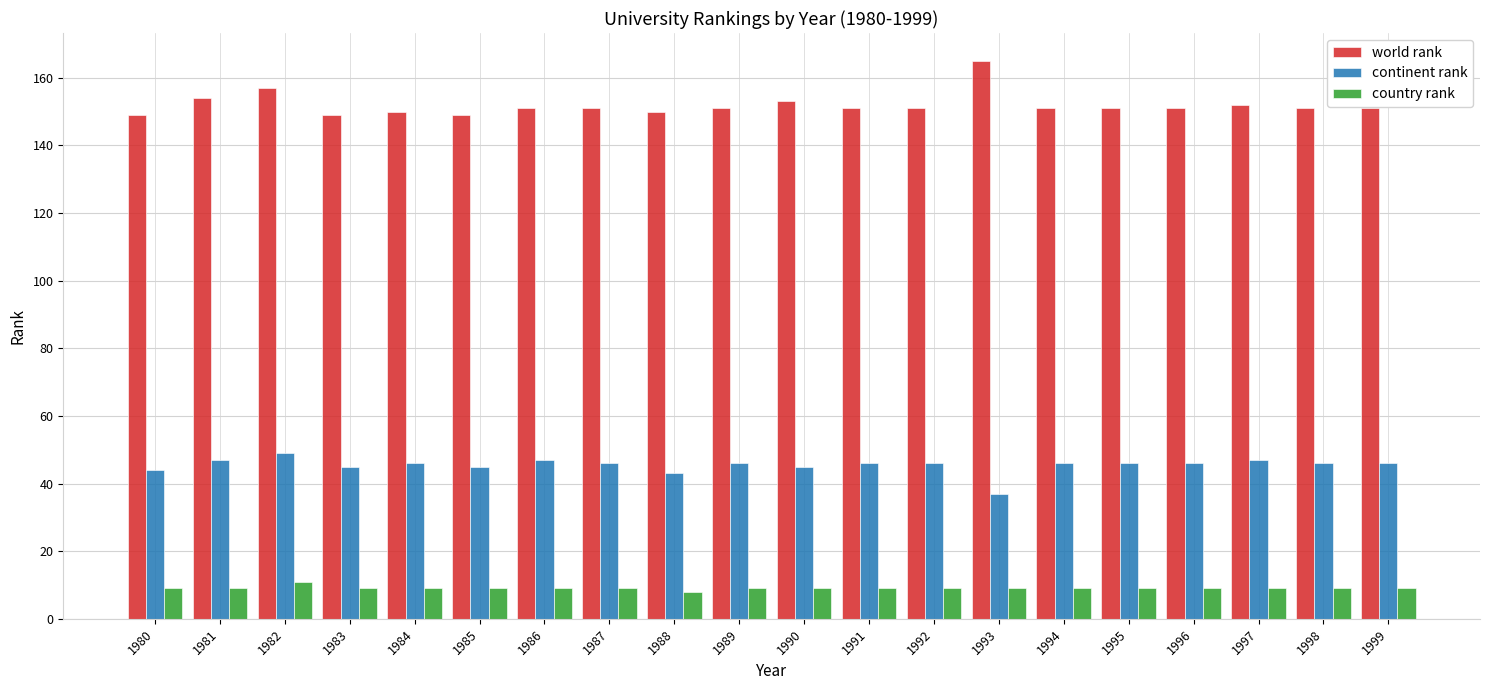

At 1989, list the series in order from smallest to largest.

country rank, continent rank, world rank